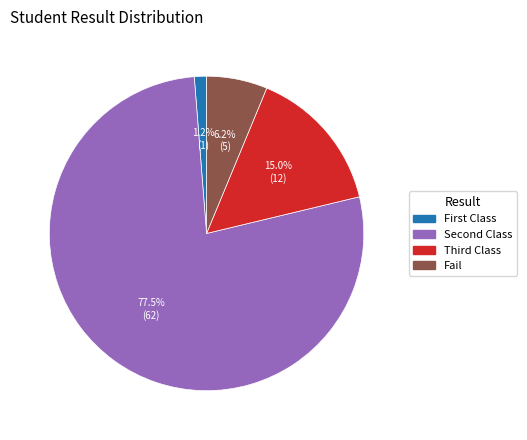

How many slices are in this pie chart?

4